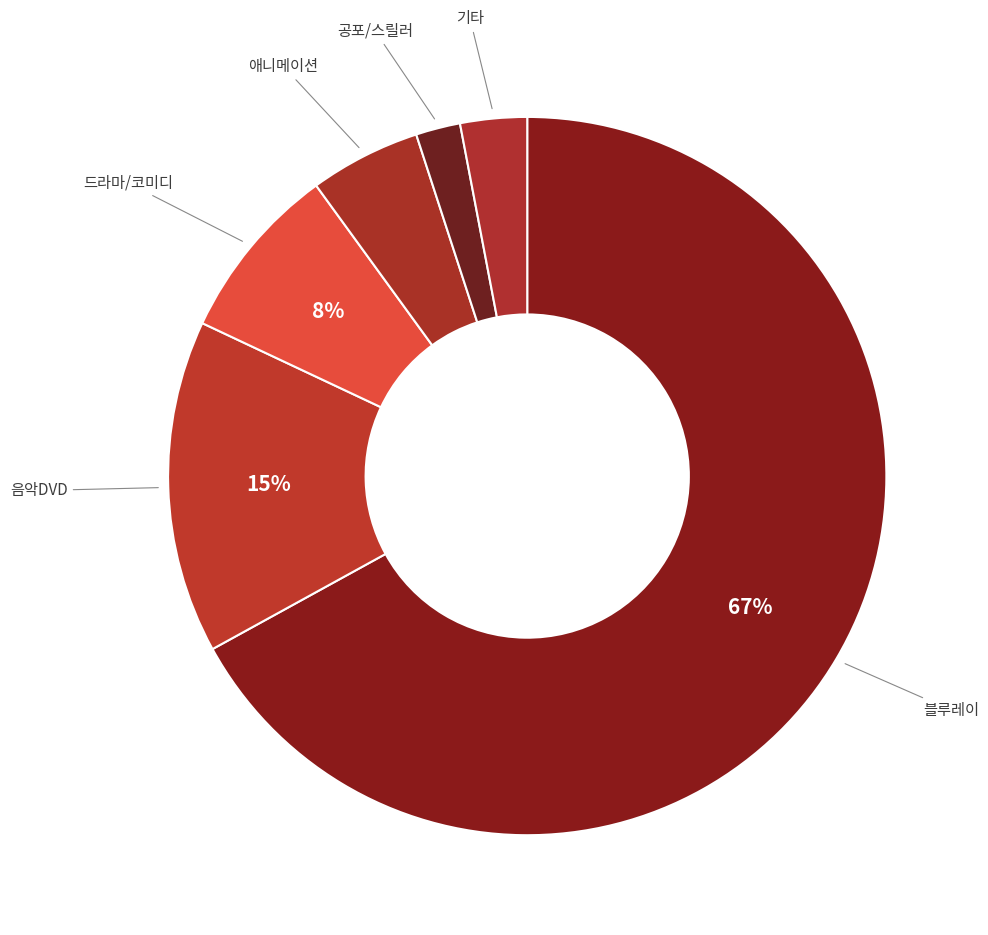

Which slice is the largest?

블루레이